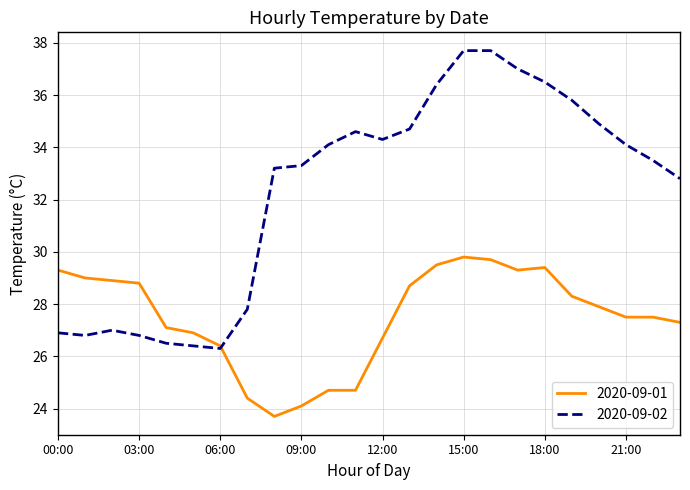

How many values in the 2020-09-01 series exceed 27?

16